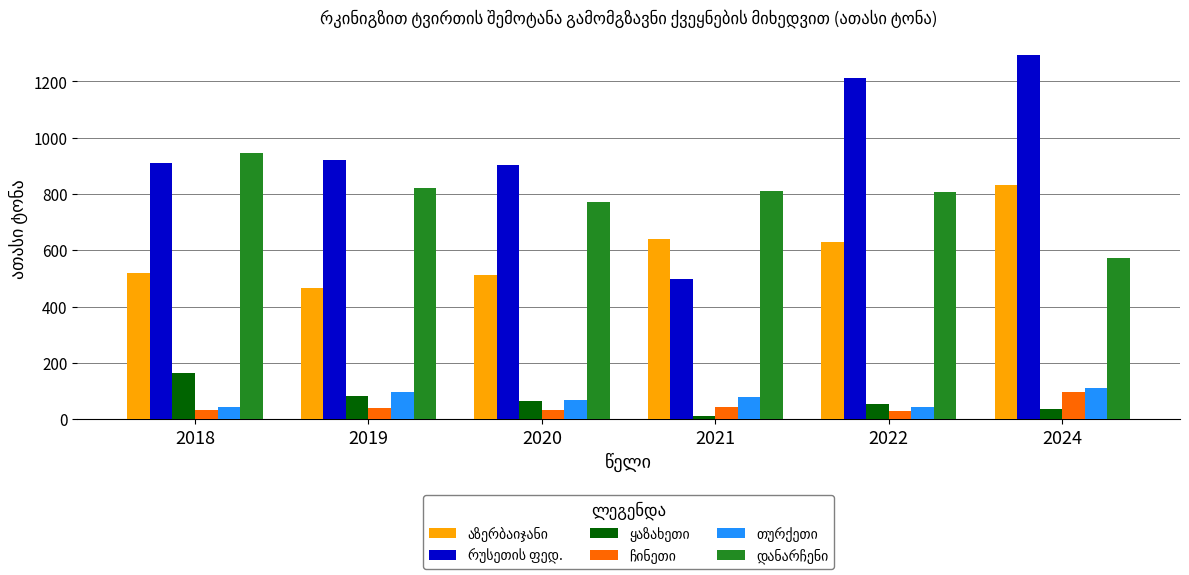

What is the greatest value displayed?

1292.4